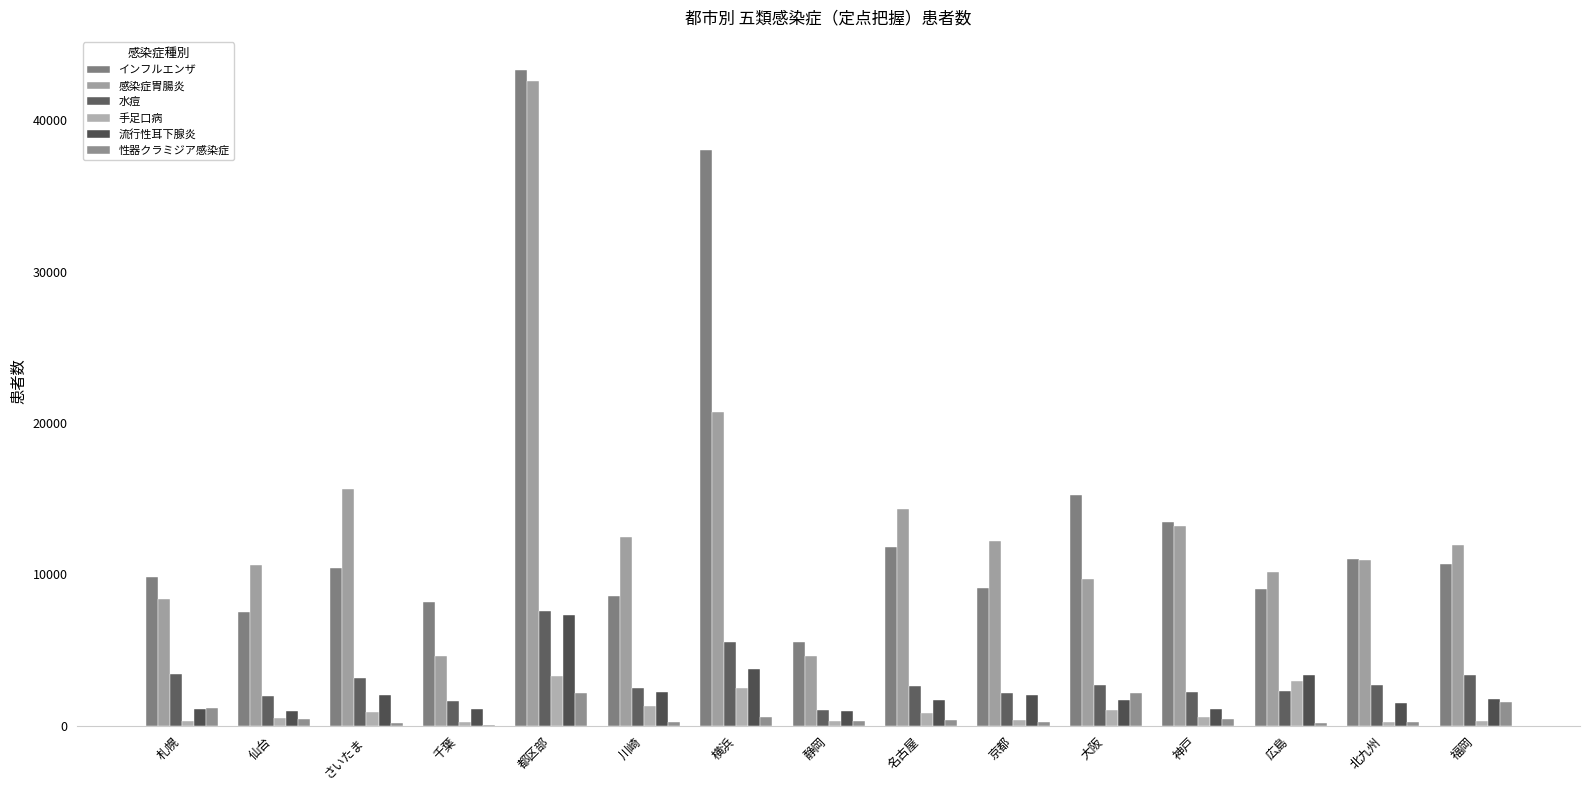

What is the average value of the 流行性耳下腺炎 series?

2172